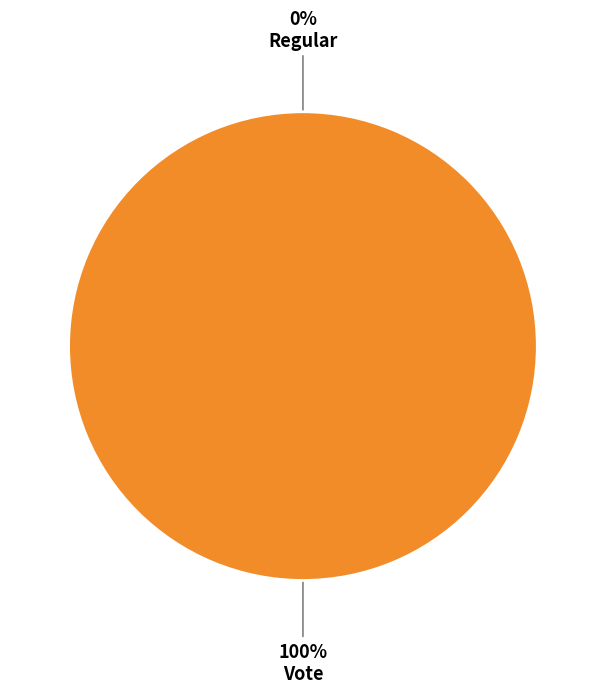

Which category has the biggest portion of the pie?

Vote